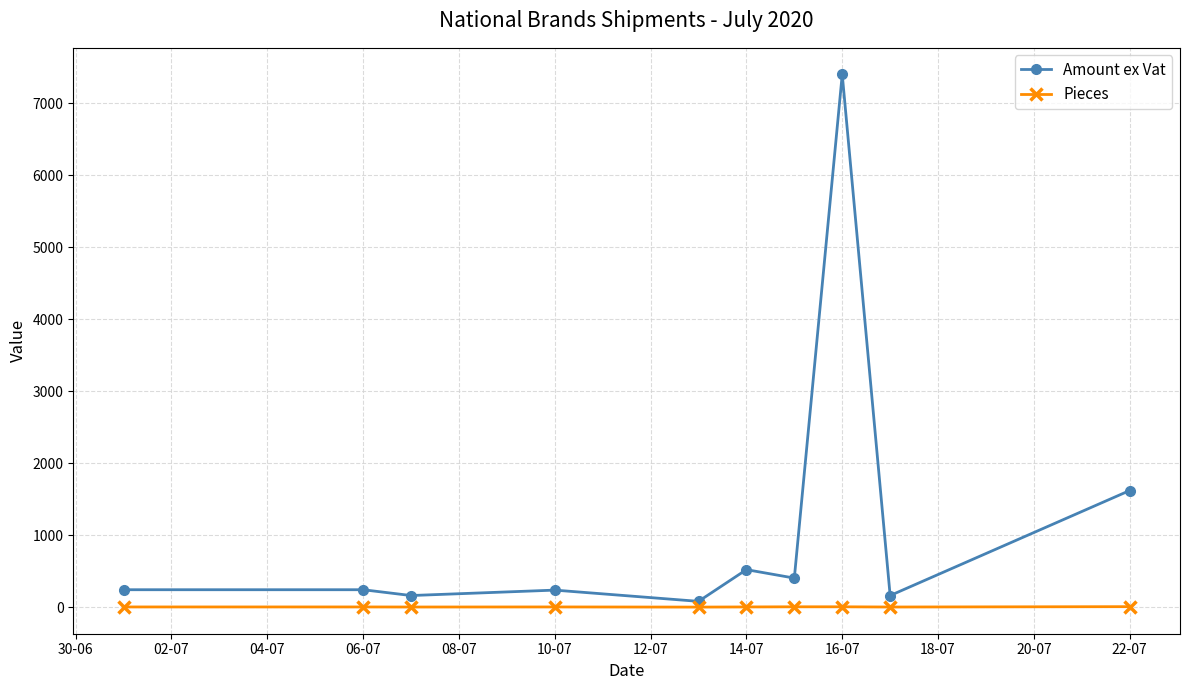

True or false: Pieces and Amount ex Vat cross at least once.

False